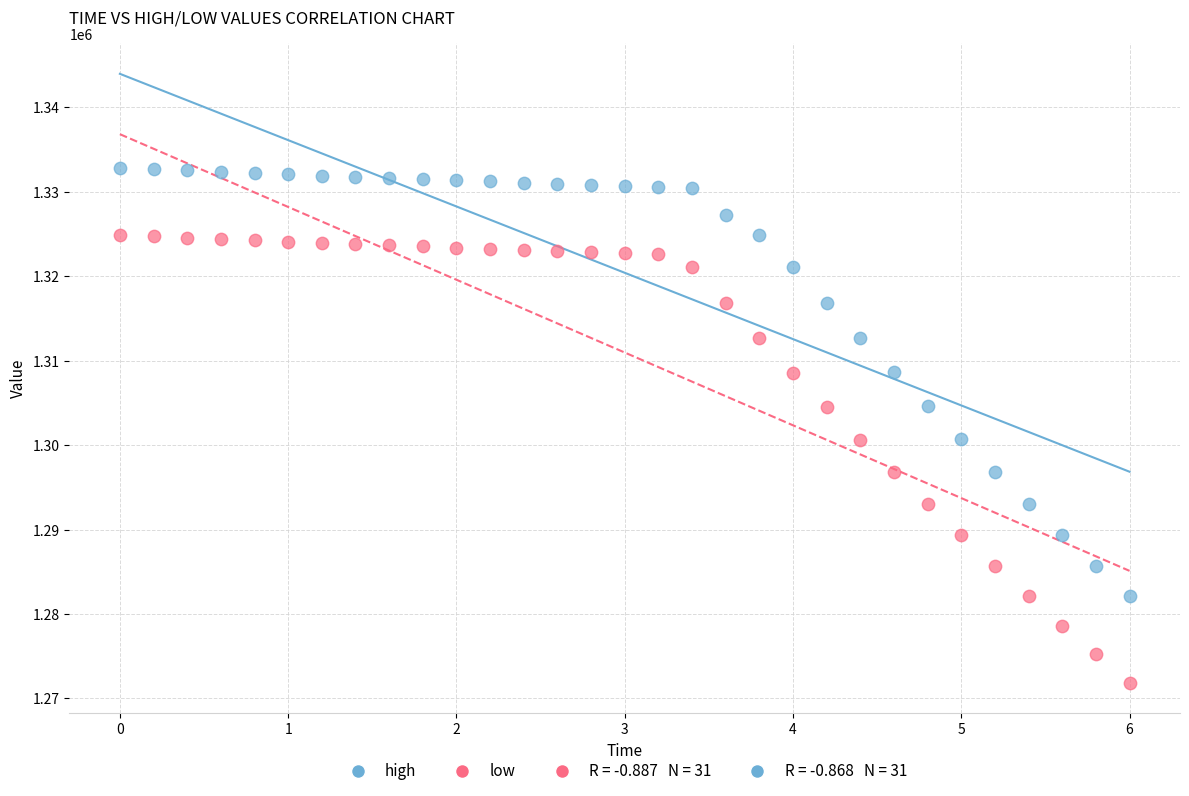

Across all data points, what is the range of X values (max minus min)?

6.0